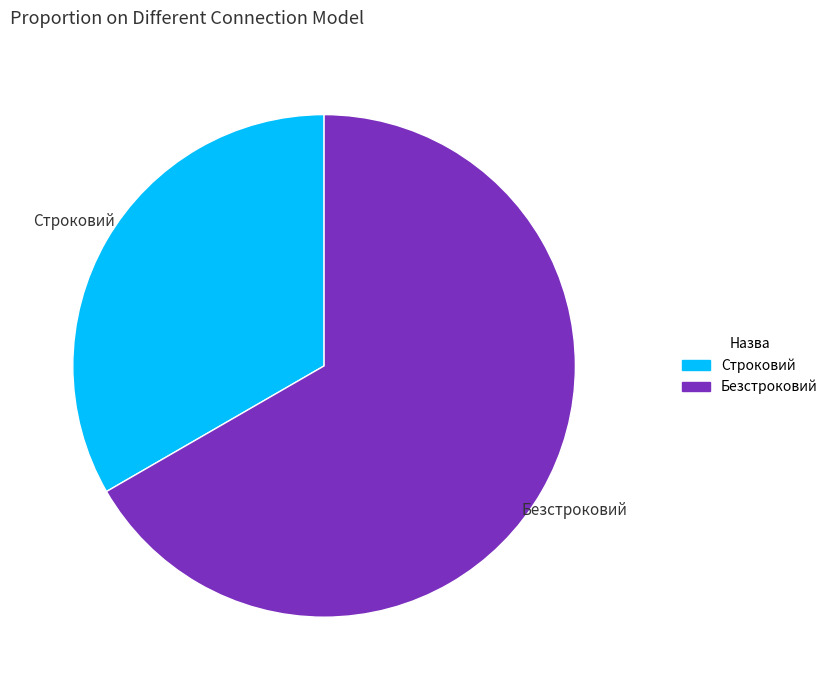

Rank the categories by value from highest to lowest.

Безстроковий, Строковий